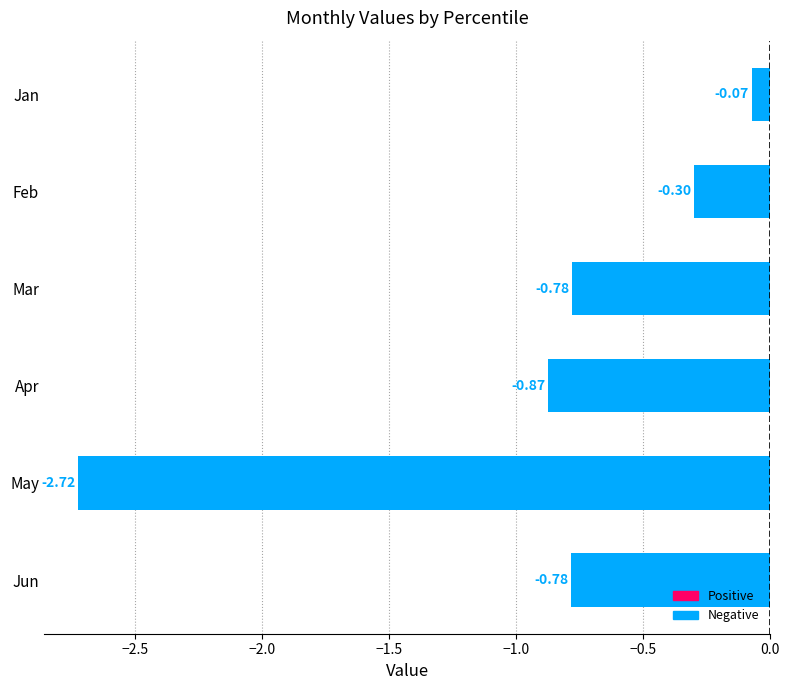

The May series shows -6.2 at pct25. True or false?

False